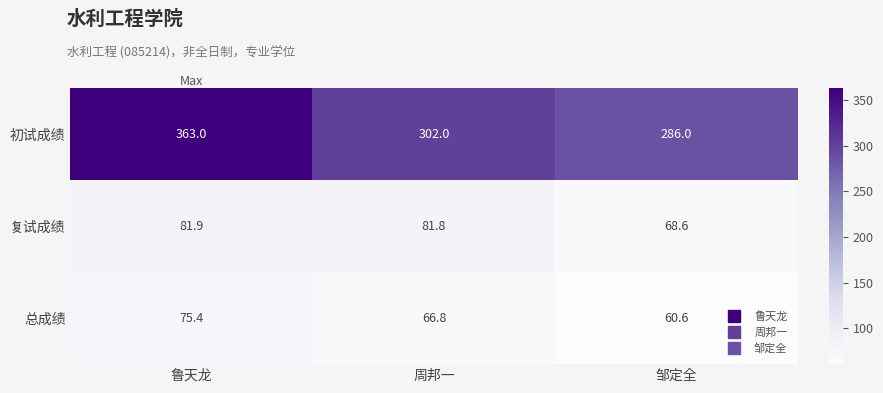

How many data points in 总成绩 are above 66?

2